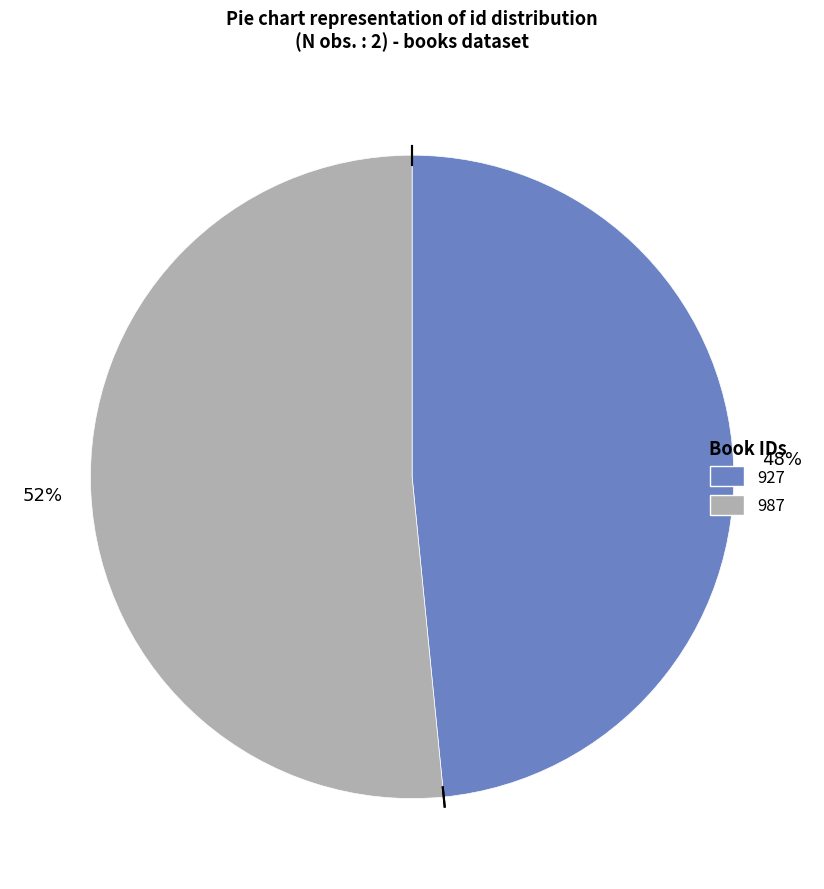

Which slice is the smallest?

927